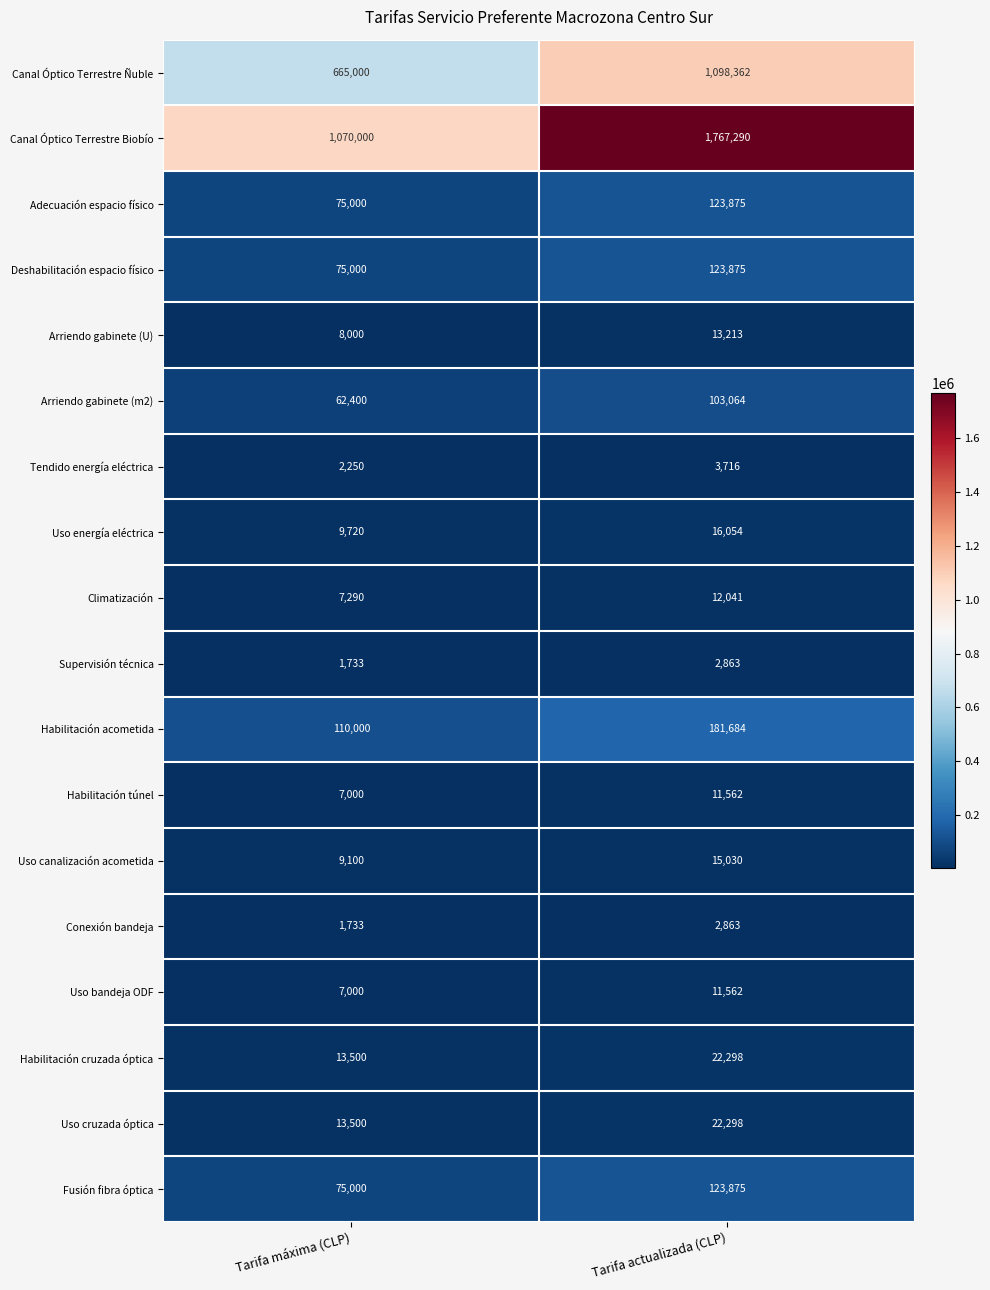

Read the Adecuación espacio físico value at Tarifa máxima (CLP), to the nearest 10.

75000